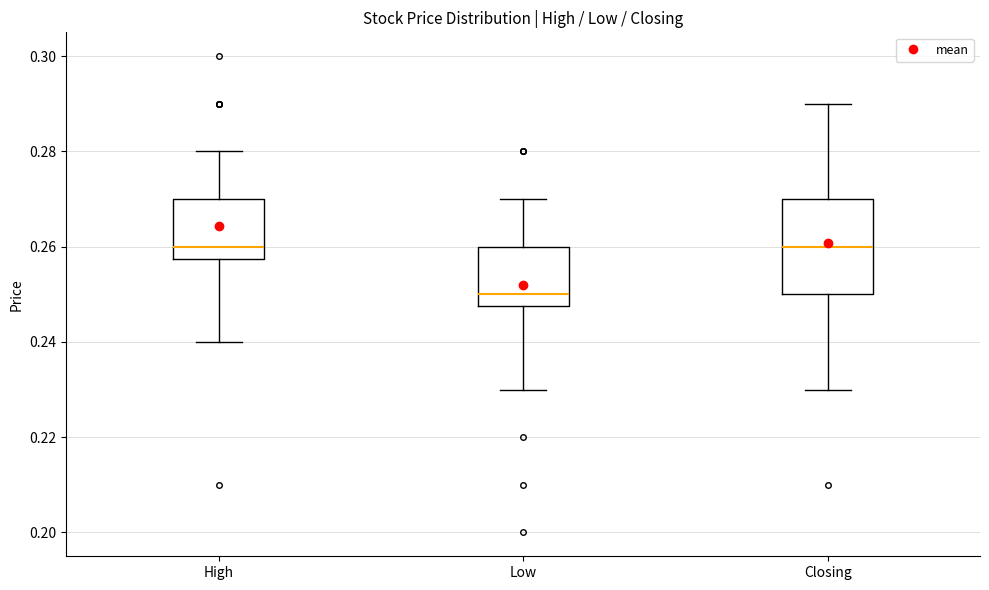

Which box is the tallest, from its lower edge to its upper edge?

Closing